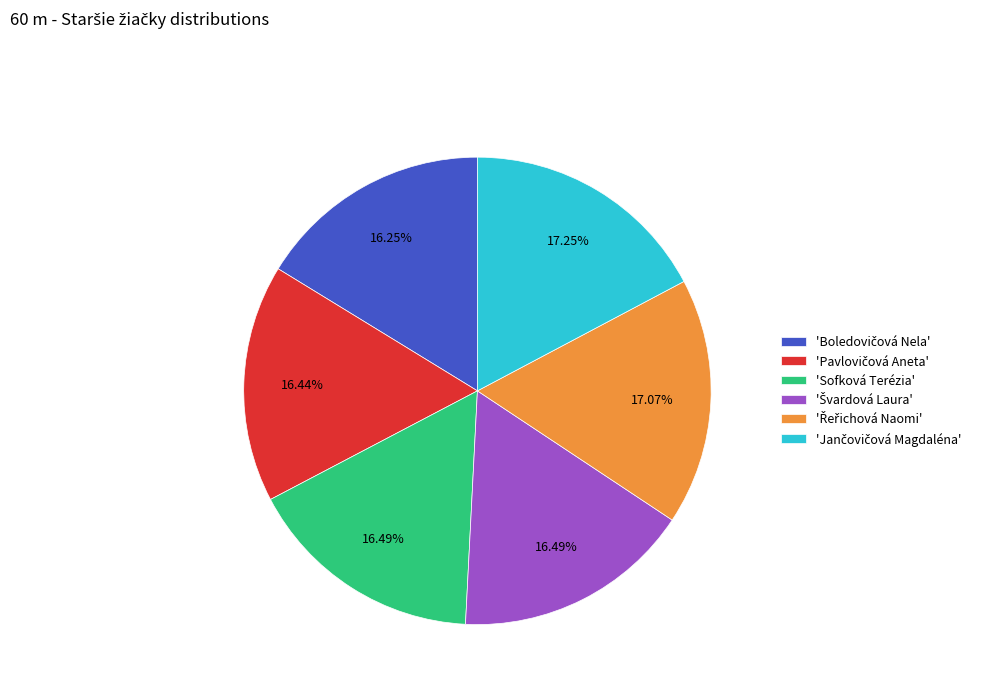

Is there any slice that represents more than half of the pie?

No